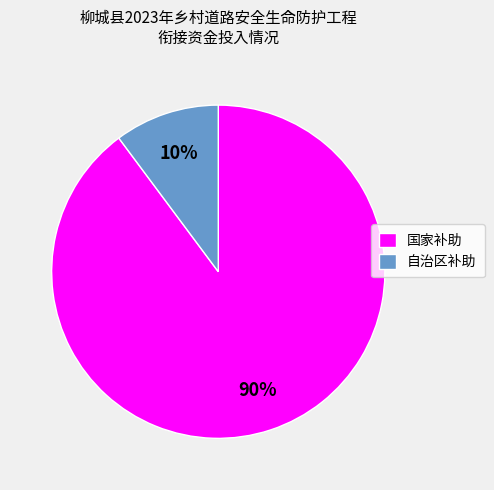

How many segments does this pie chart have?

2